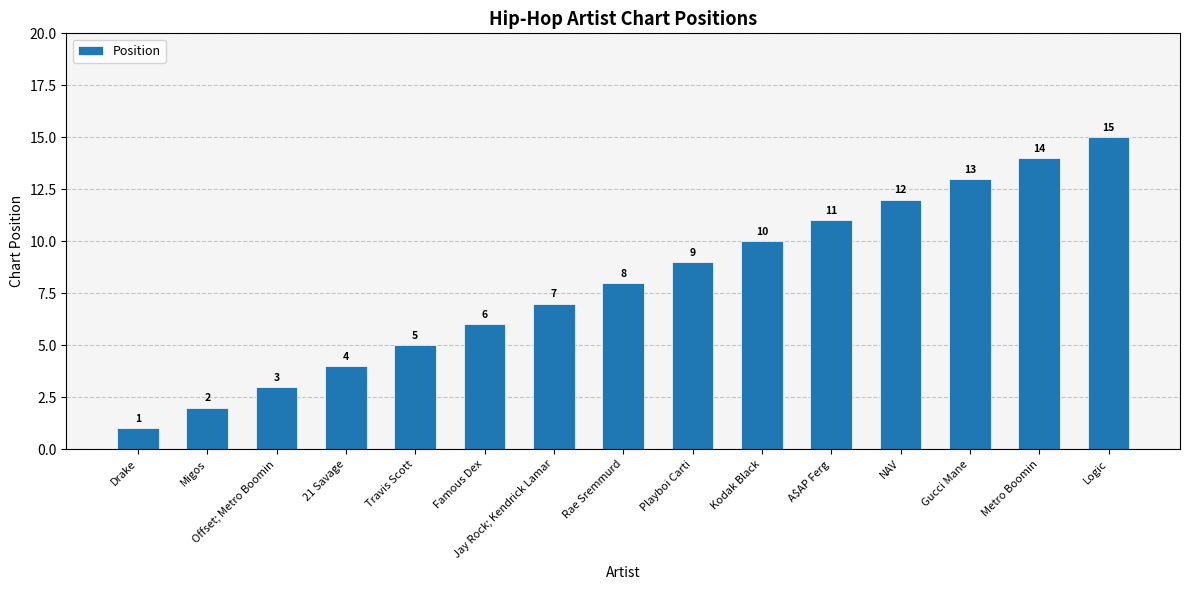

Are the bars horizontal?

No